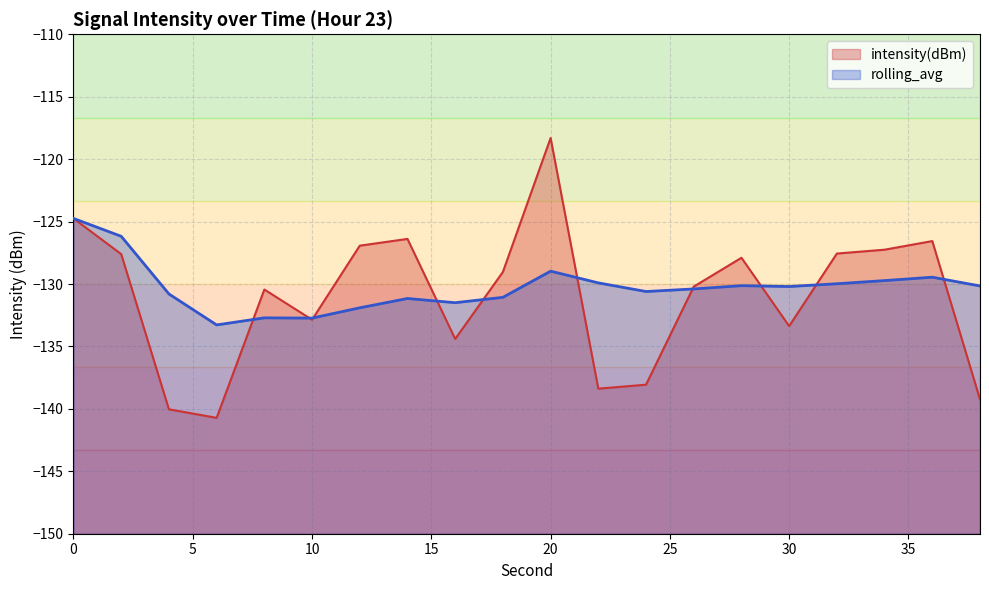

How many data points in intensity(dBm) are less than -129?

11